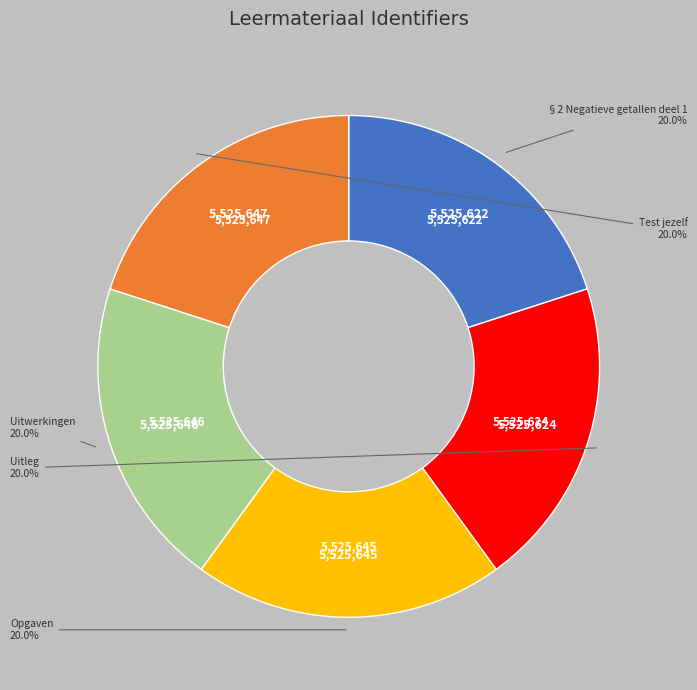

Is there any slice that represents more than half of the pie?

No